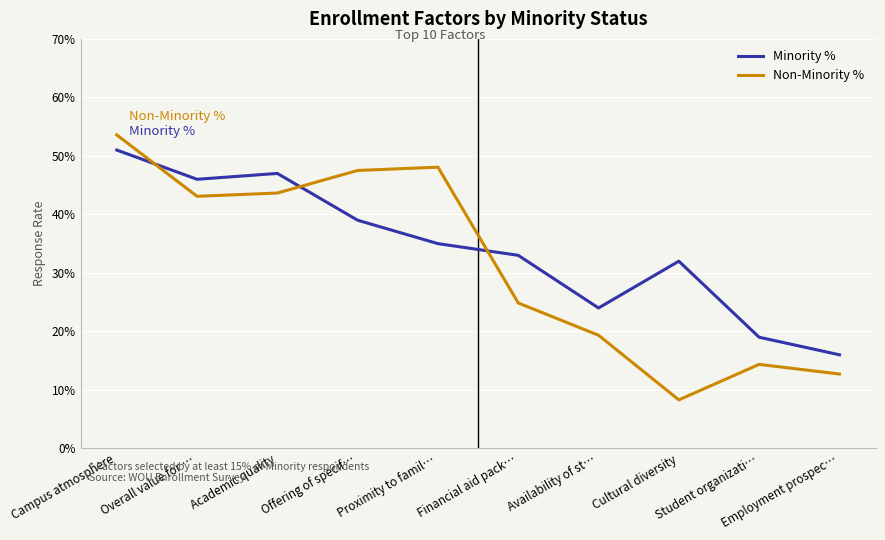

Is it true that Minority % equals 0.5 at Academic quality?

True